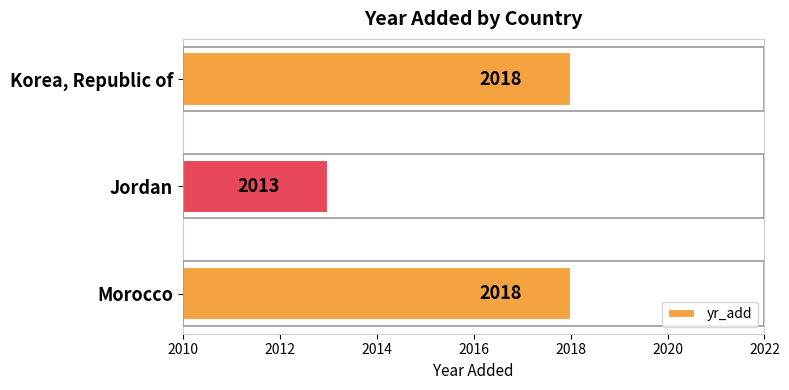

How many series are shown in this chart?

1